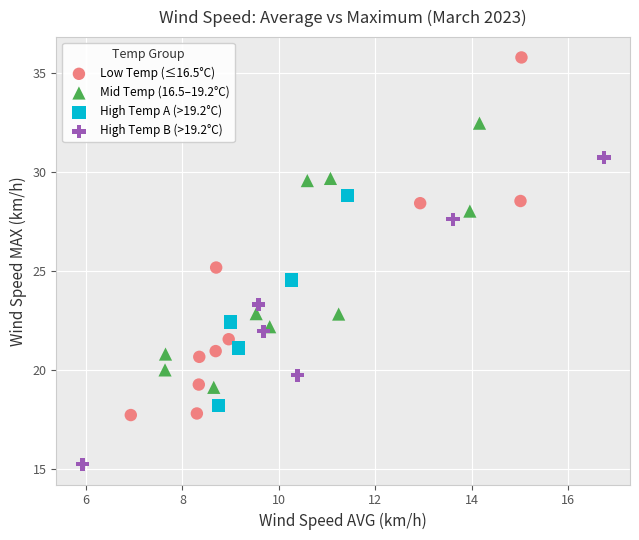

Which series has the widest spread of Y values?

Low Temp (≤16.5°C)